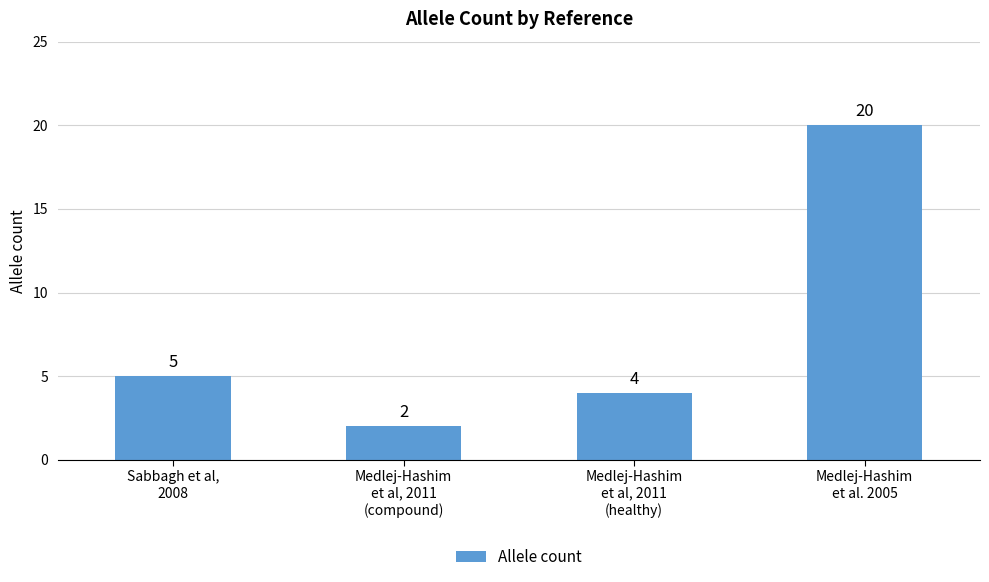

What is the sum of the values at Sabbagh et al,
2008 and Medlej-Hashim
et al, 2011
(healthy)?

9